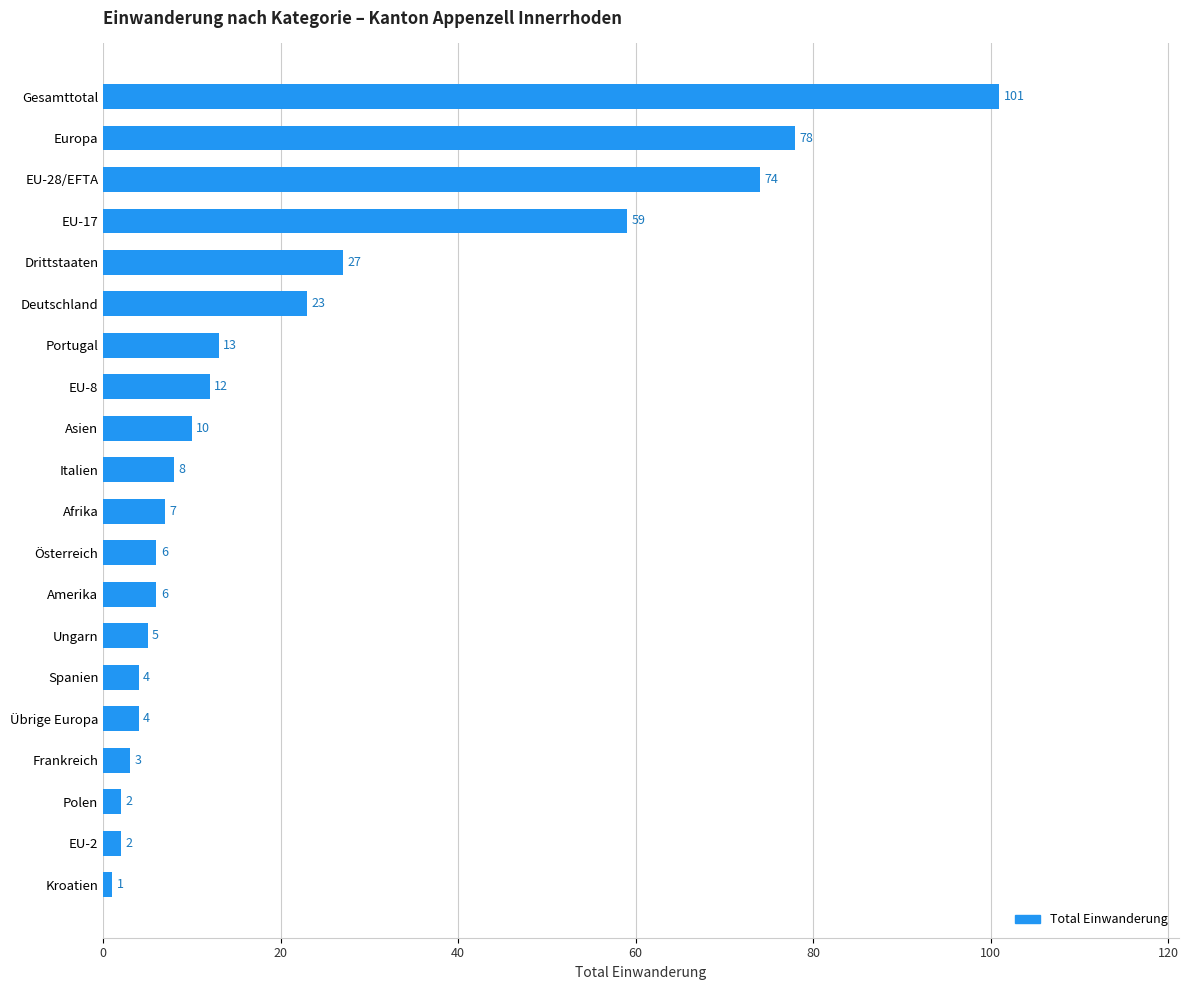

True or false: the data shows 43 at Europa.

False